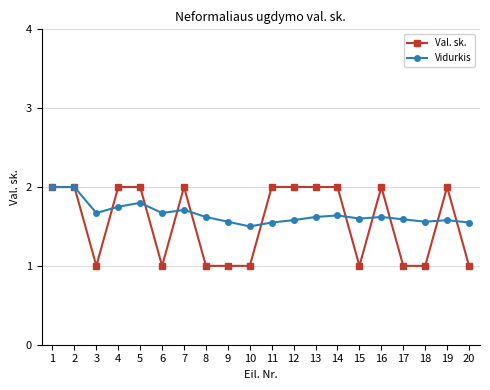

What is the sum of the Vidurkis values at 13 and 2?

3.6